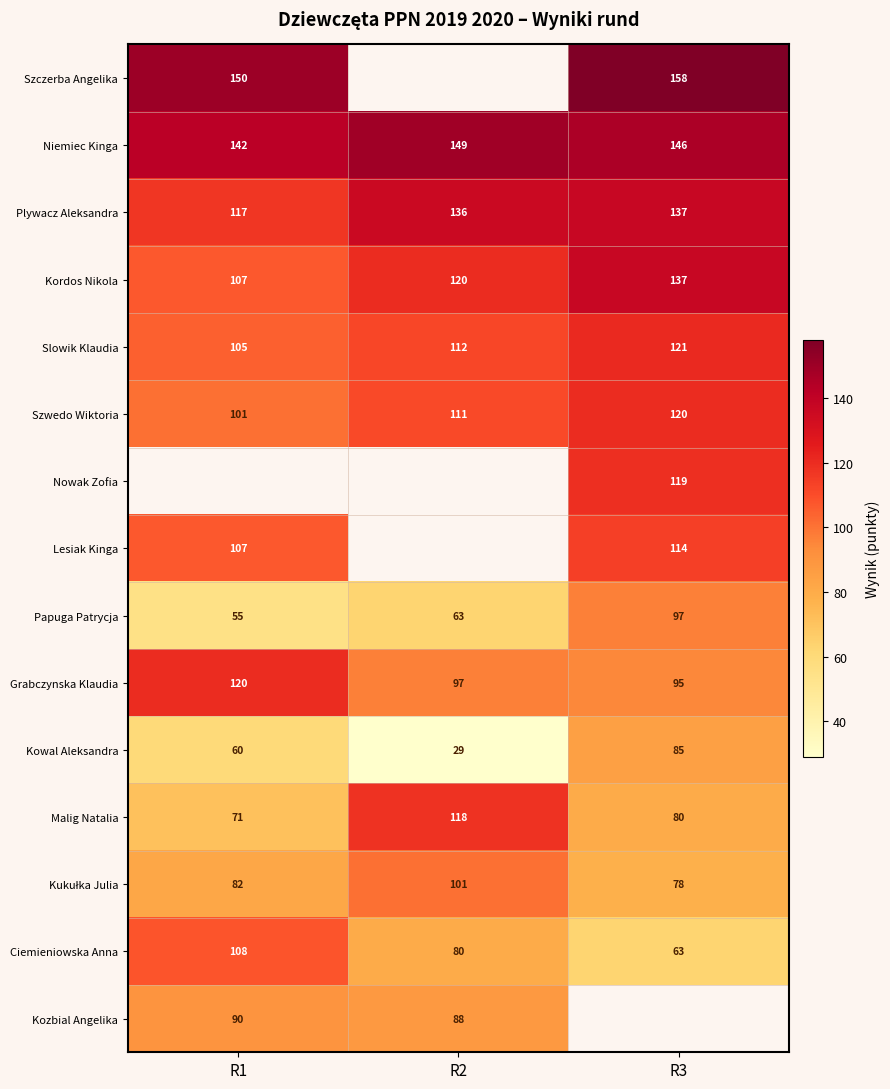

What is the maximum value for Szwedo Wiktoria?

120